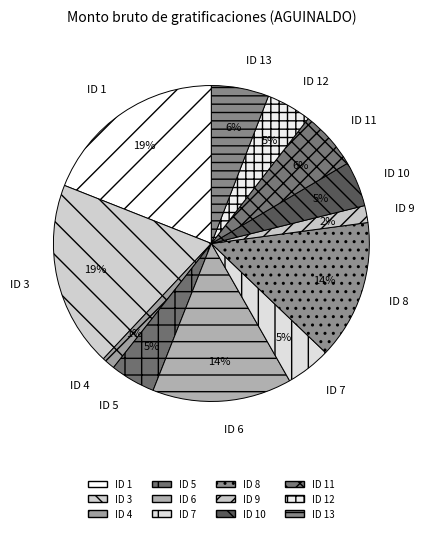

To the nearest percent, what is the combined percentage of ID 1 and ID 6?

33%